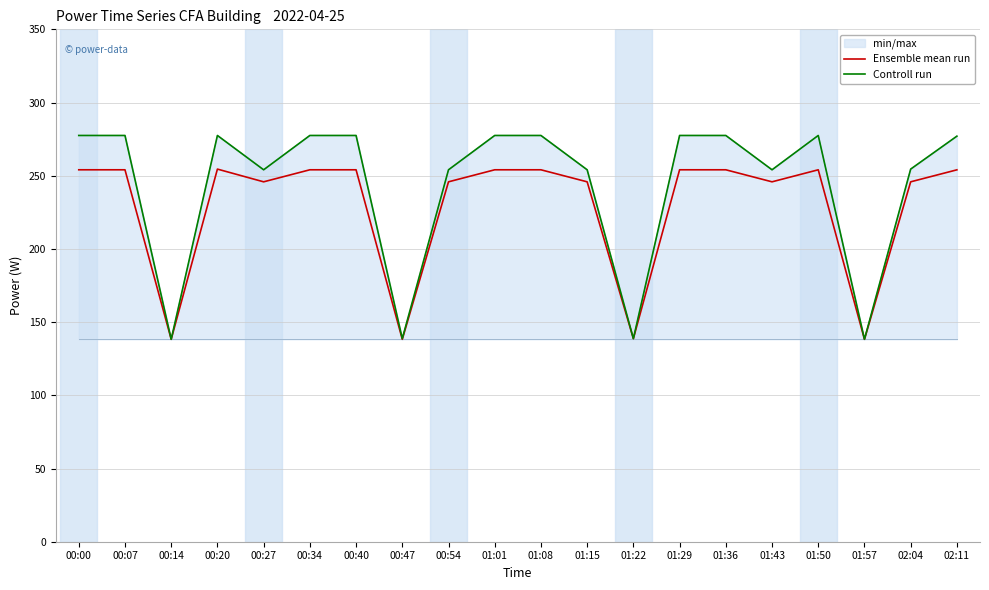

What position from the left is 02:11?

20